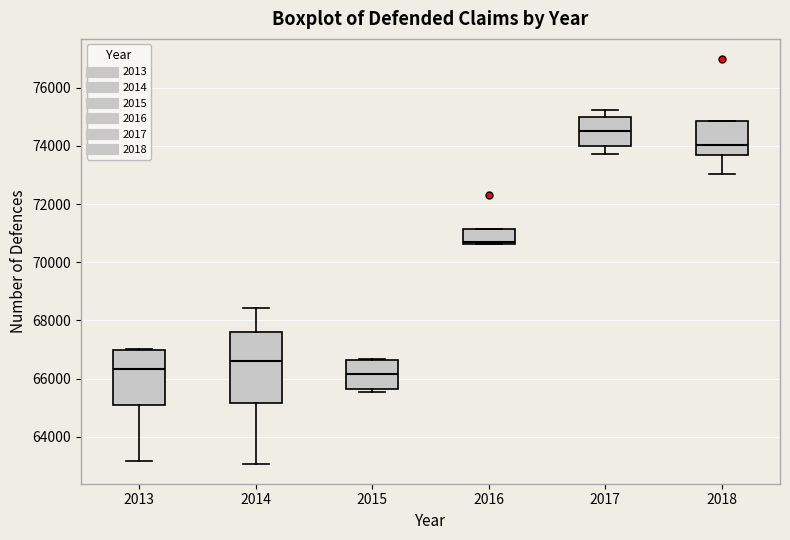

Reading left to right, transcribe this box plot: for each box, give where its median line is, the range the box spans, and where its two whiskers end, as read against the y-axis. The values are not printed on the chart, so give them approximately, as read against the axis.

2013: median 66400, box 65000 to 67000, whiskers 63200 to 67000
2014: median 66600, box 65200 to 67600, whiskers 63000 to 68400
2015: median 66200, box 65600 to 66600, whiskers 65600 (just below the box's lower edge) to 66600
2016: median 70600 (just above the box's lower edge), box 70600 to 71200, whiskers 70600 to 71200
2017: median 74400, box 74000 to 75000, whiskers 73800 to 75200
2018: median 74000, box 73600 to 74800, whiskers 73000 to 74800